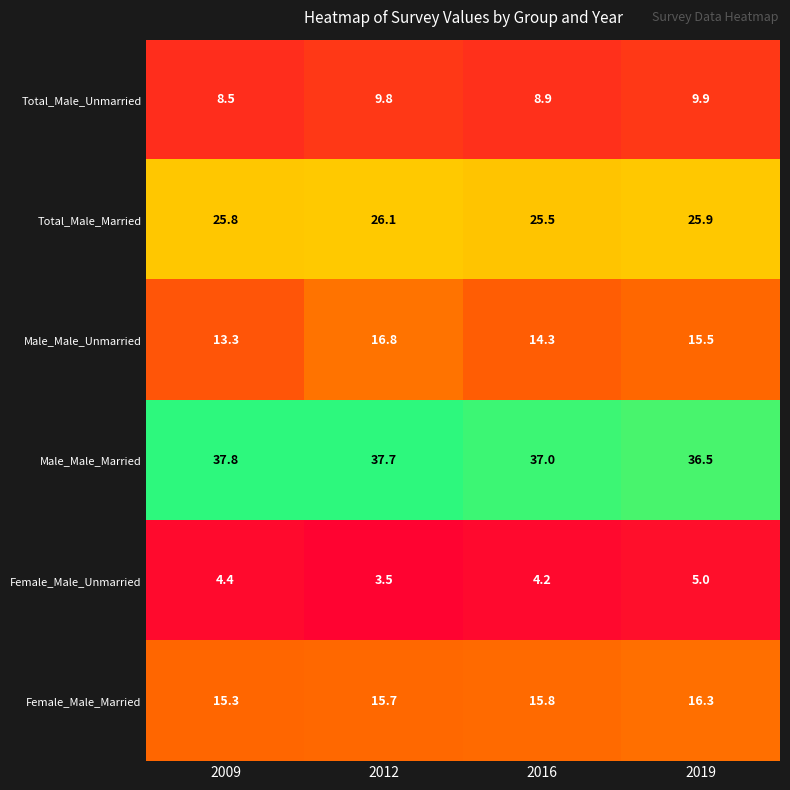

List the series in order of their peak value, highest first.

Male_Male_Married, Total_Male_Married, Male_Male_Unmarried, Female_Male_Married, Total_Male_Unmarried, Female_Male_Unmarried